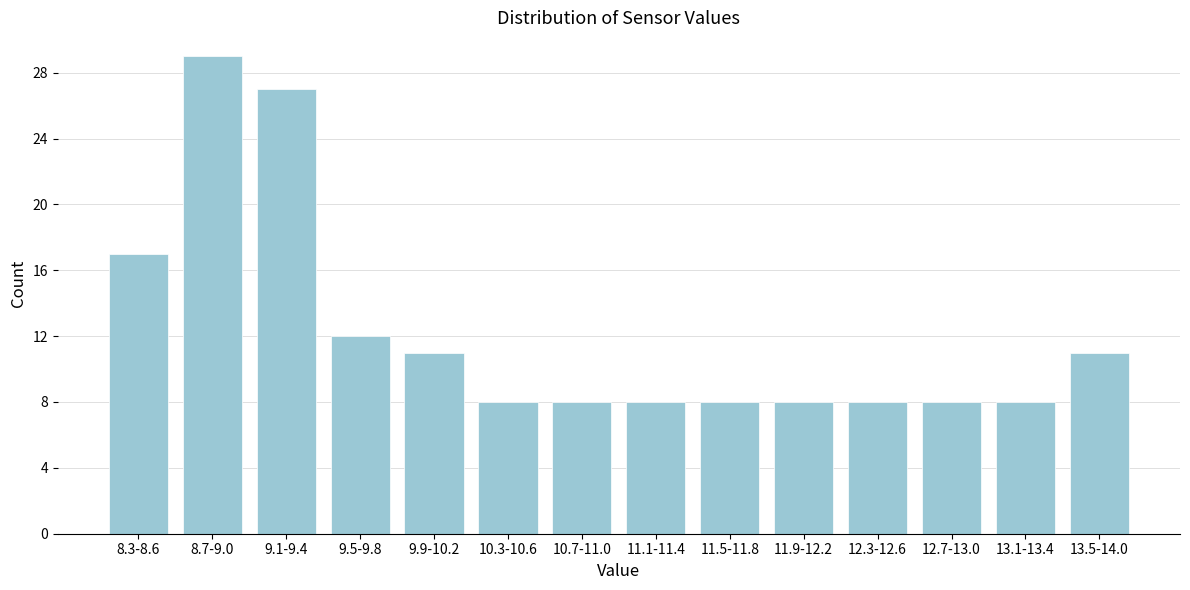

Reading left to right, transcribe all the data shown in this chart.

17	29	27	12	11	8	8	8	8	8	8	8	8	11